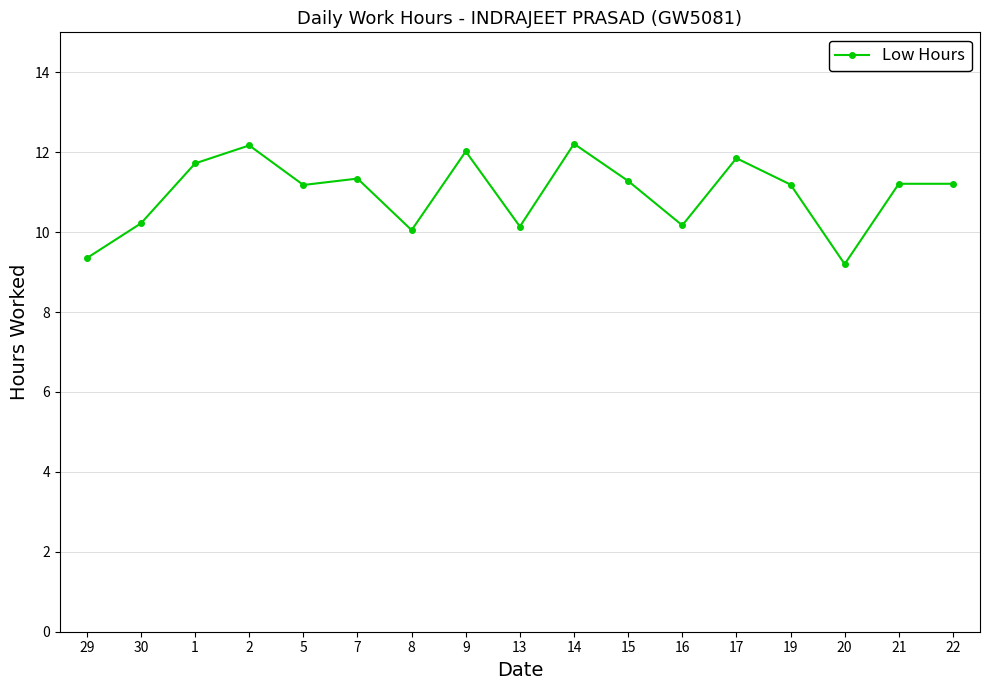

Approximately how many times larger is the value at 2 compared to 29?

1.3